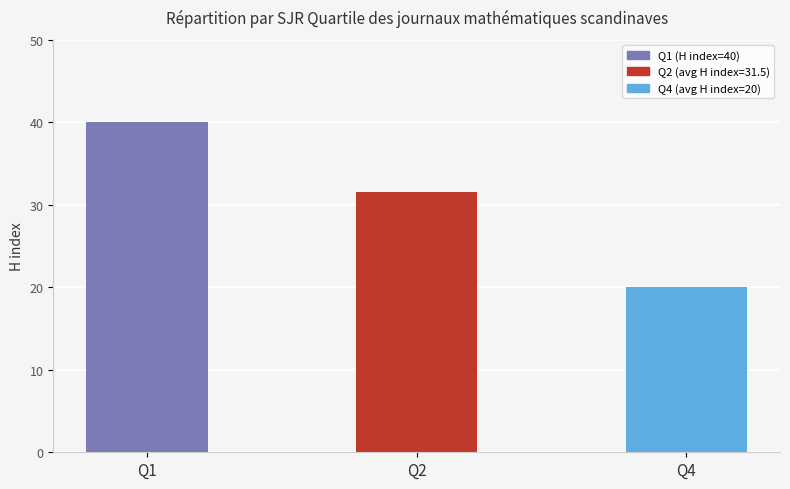

The value at Q4 is 27.6. True or false?

False